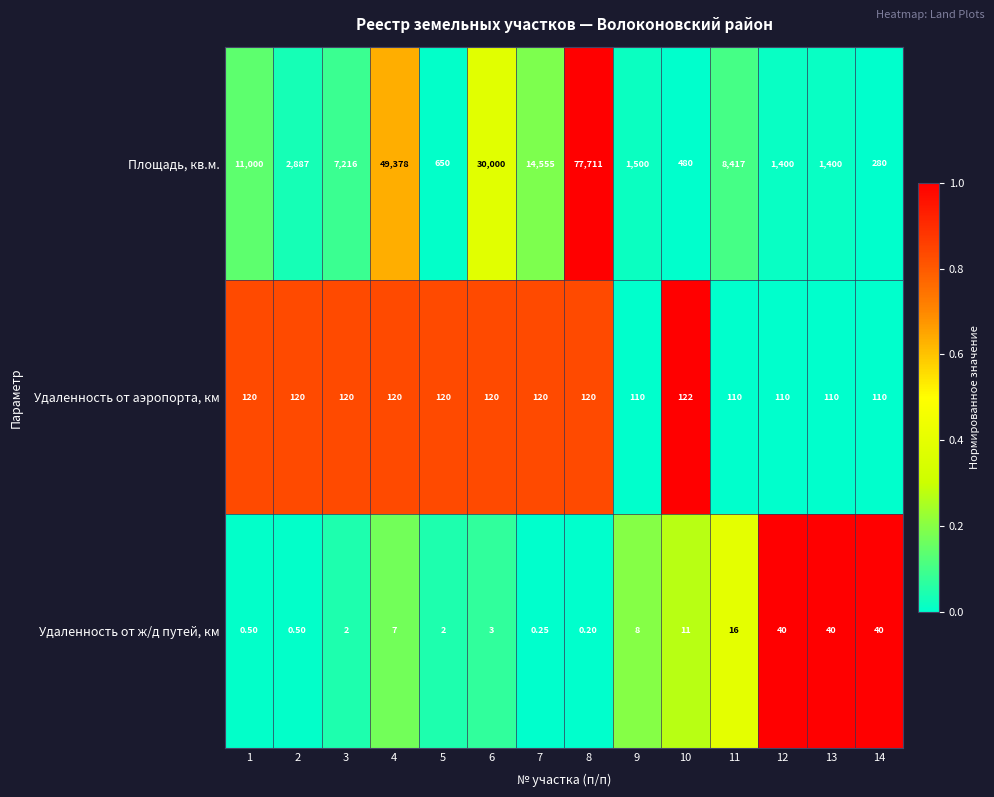

List the series in order of their peak value, highest first.

Площадь, кв.м., Удаленность от аэропорта, км, Удаленность от ж/д путей, км